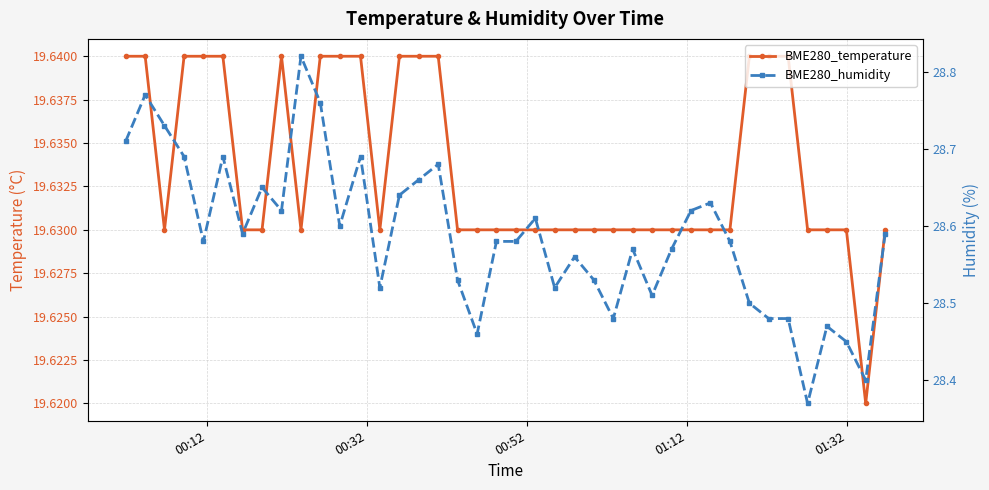

The BME280_humidity series shows 44.2 at 21. True or false?

False